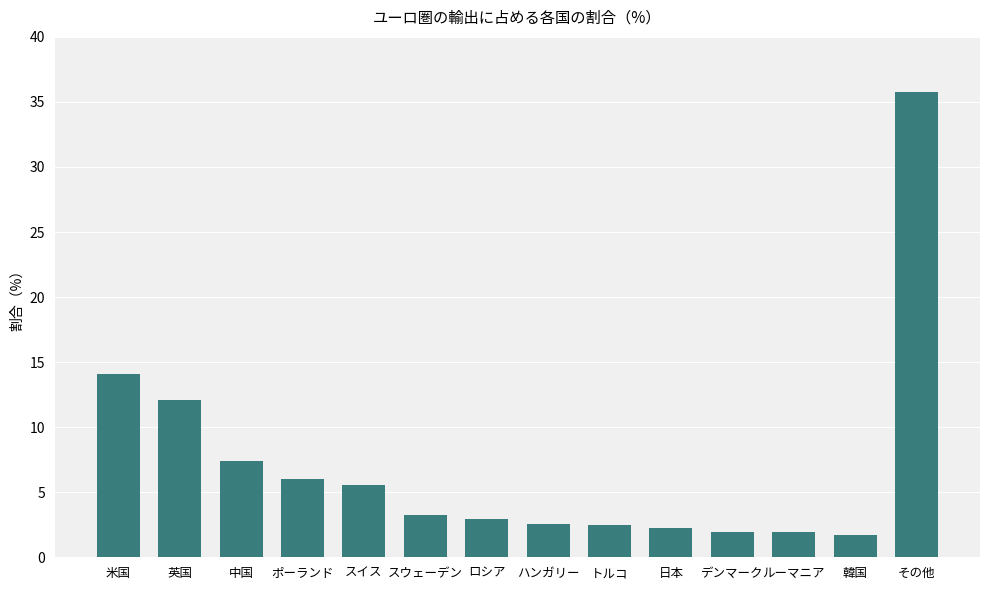

What is the label of the 10th bar from the right?

スイス